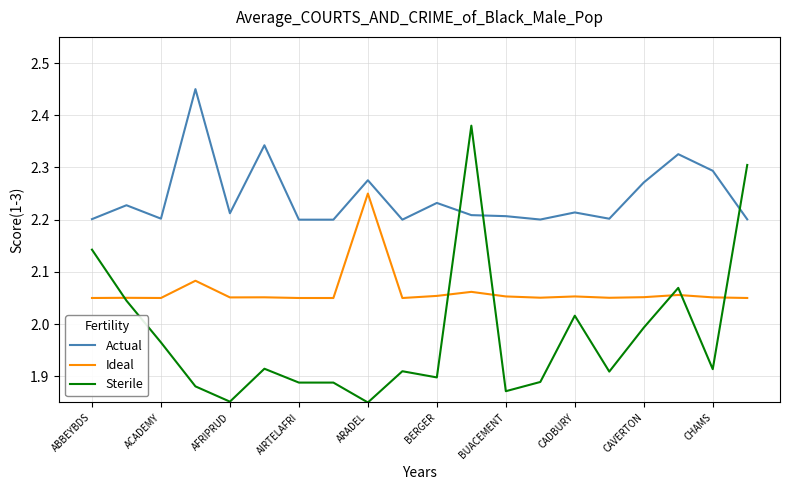

Is this an area chart (filled region under the line)?

No